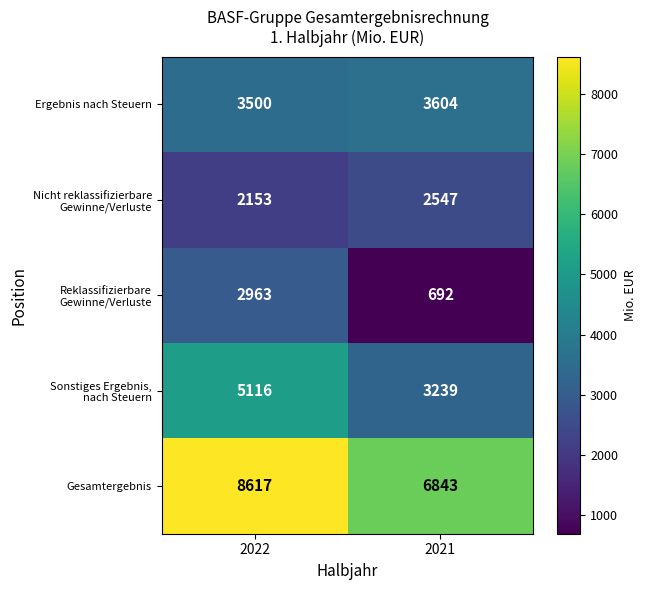

At which label is Ergebnis nach Steuern closest to 3552?

2022